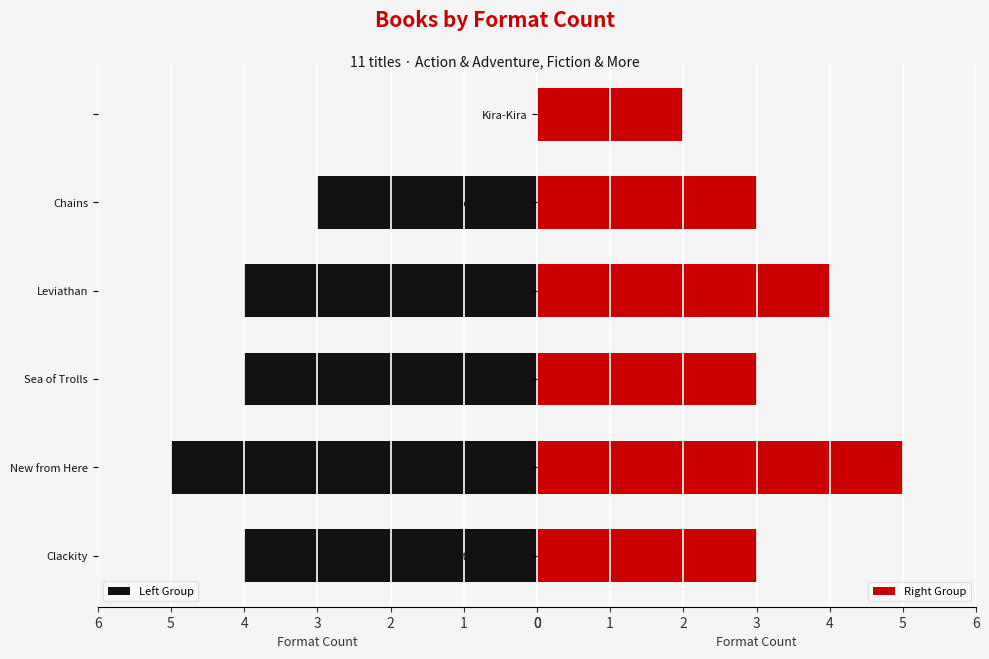

How many Right Group values are between 3 and 4?

4